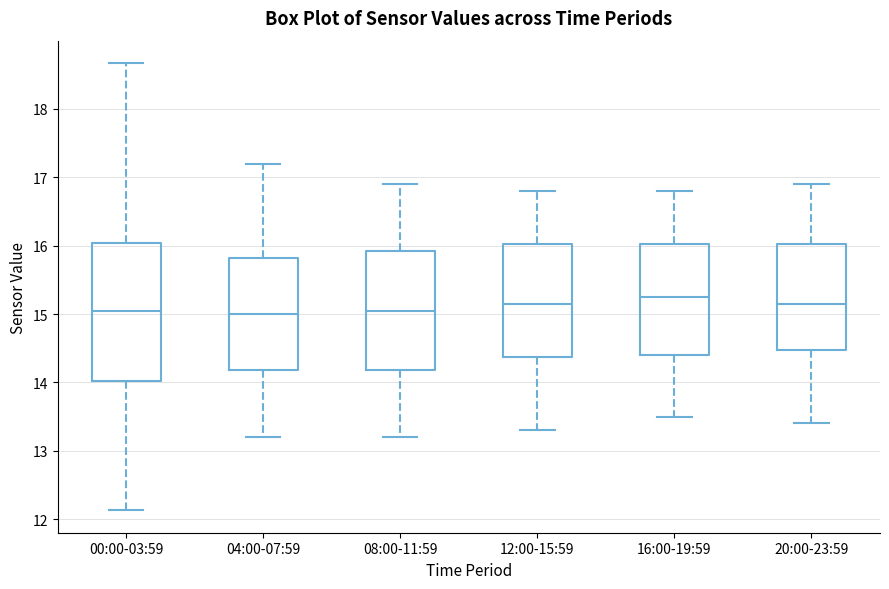

Reading left to right, transcribe this box plot: for each box, give where its median line is, the range the box spans, and where its two whiskers end, as read against the y-axis. The values are not printed on the chart, so give them approximately, as read against the axis.

00:00-03:59: median 15.1, box 14.0 to 16.0, whiskers 12.1 to 18.7
04:00-07:59: median 15.0, box 14.2 to 15.8, whiskers 13.2 to 17.2
08:00-11:59: median 15.1, box 14.2 to 15.9, whiskers 13.2 to 16.9
12:00-15:59: median 15.2, box 14.4 to 16.0, whiskers 13.3 to 16.8
16:00-19:59: median 15.3, box 14.4 to 16.0, whiskers 13.5 to 16.8
20:00-23:59: median 15.2, box 14.5 to 16.0, whiskers 13.4 to 16.9